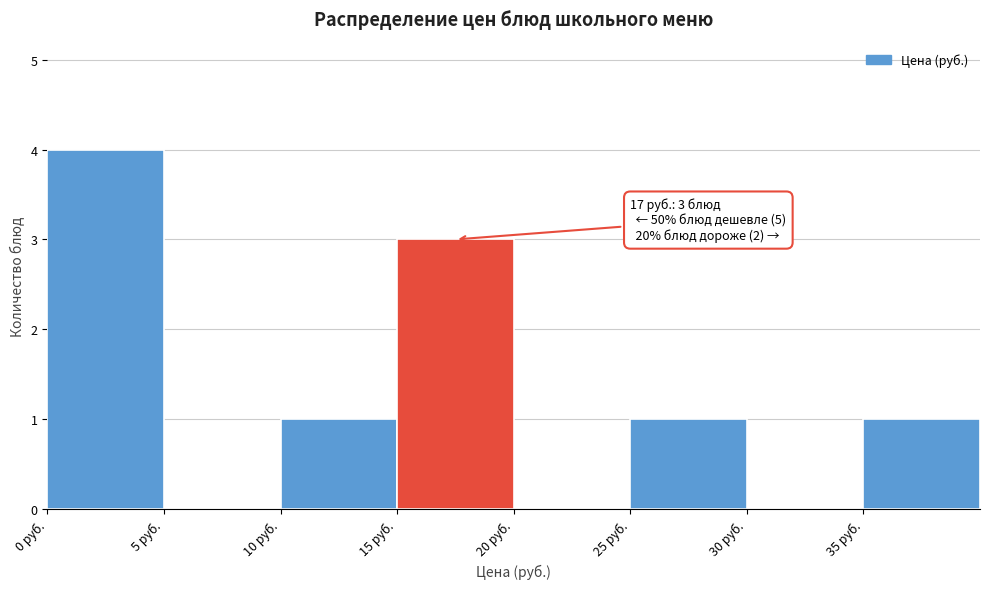

Which range on the x-axis has the tallest bar?

0 to 5